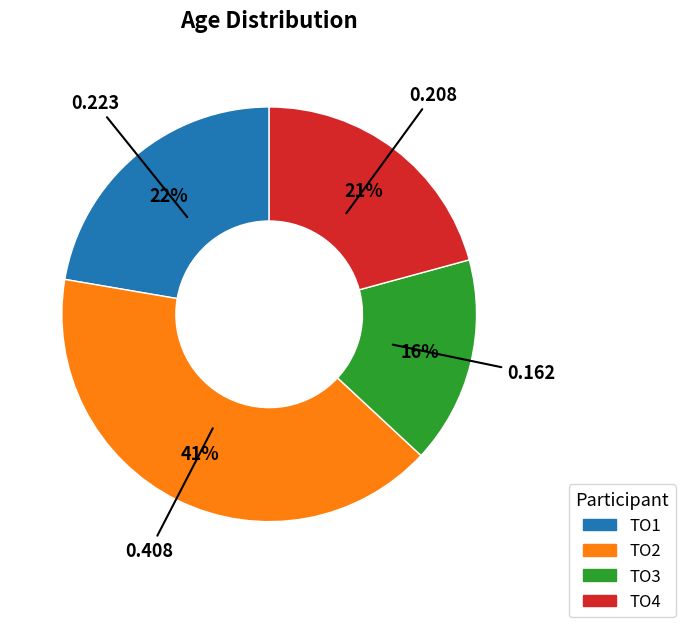

Is it true that TO2 is 31% of the pie?

False